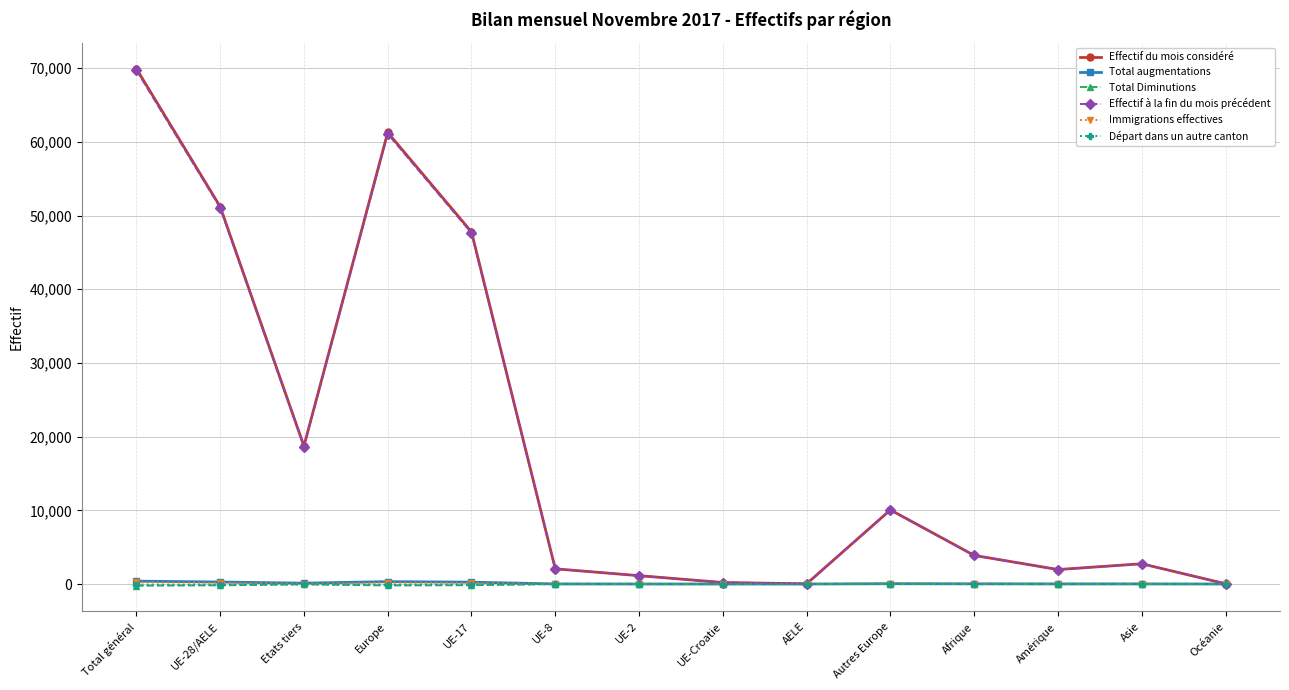

What are all the series names shown in the legend?

Effectif du mois considéré, Total augmentations, Total Diminutions, Effectif à la fin du mois précédent, Immigrations effectives, Départ dans un autre canton